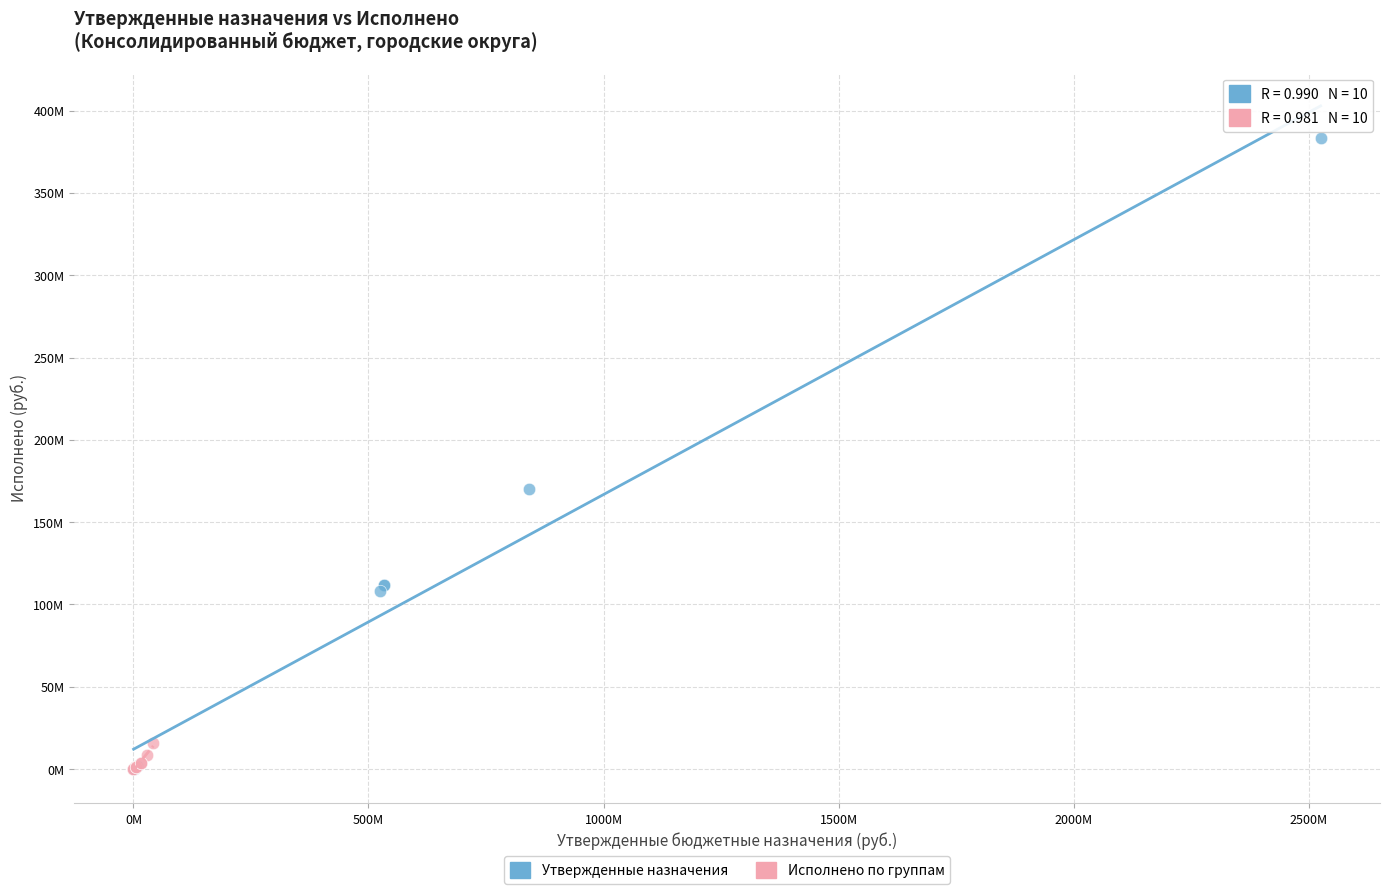

What are all the series names shown in the legend?

Утвержденные назначения, Исполнено по группам